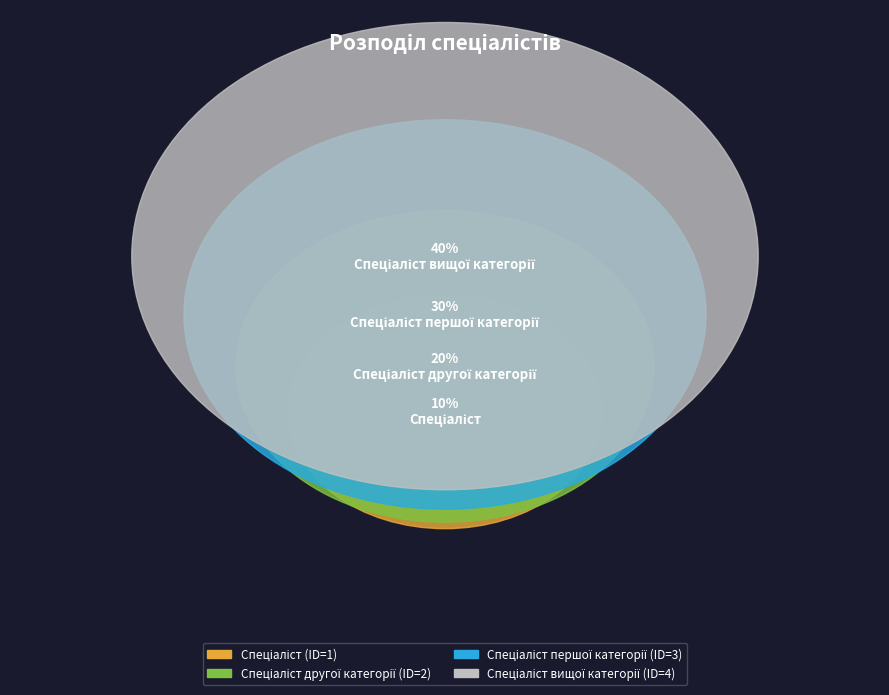

To the nearest percent, what is the average slice percentage?

25%